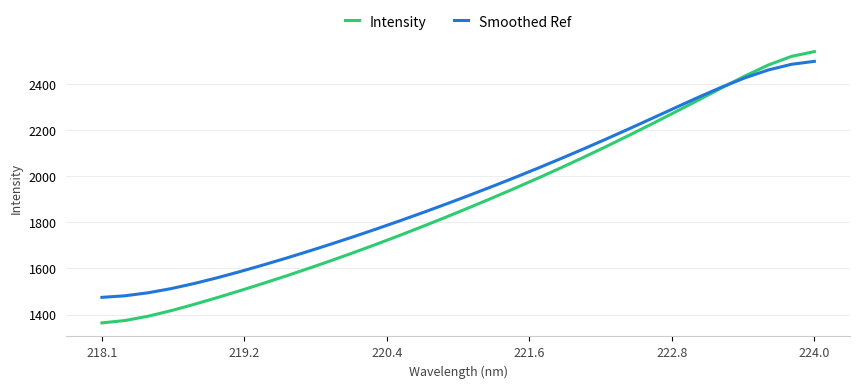

List the series in order of their peak value, highest first.

Intensity, Smoothed Ref